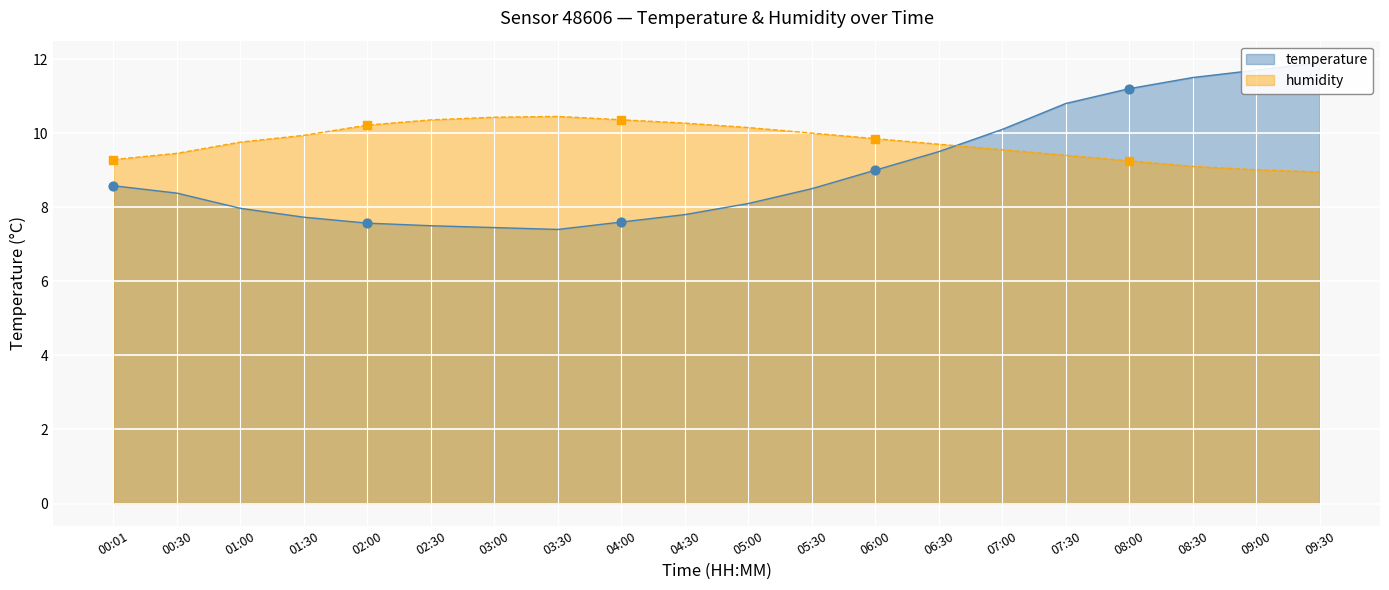

What are all the series names shown in the legend?

temperature, humidity